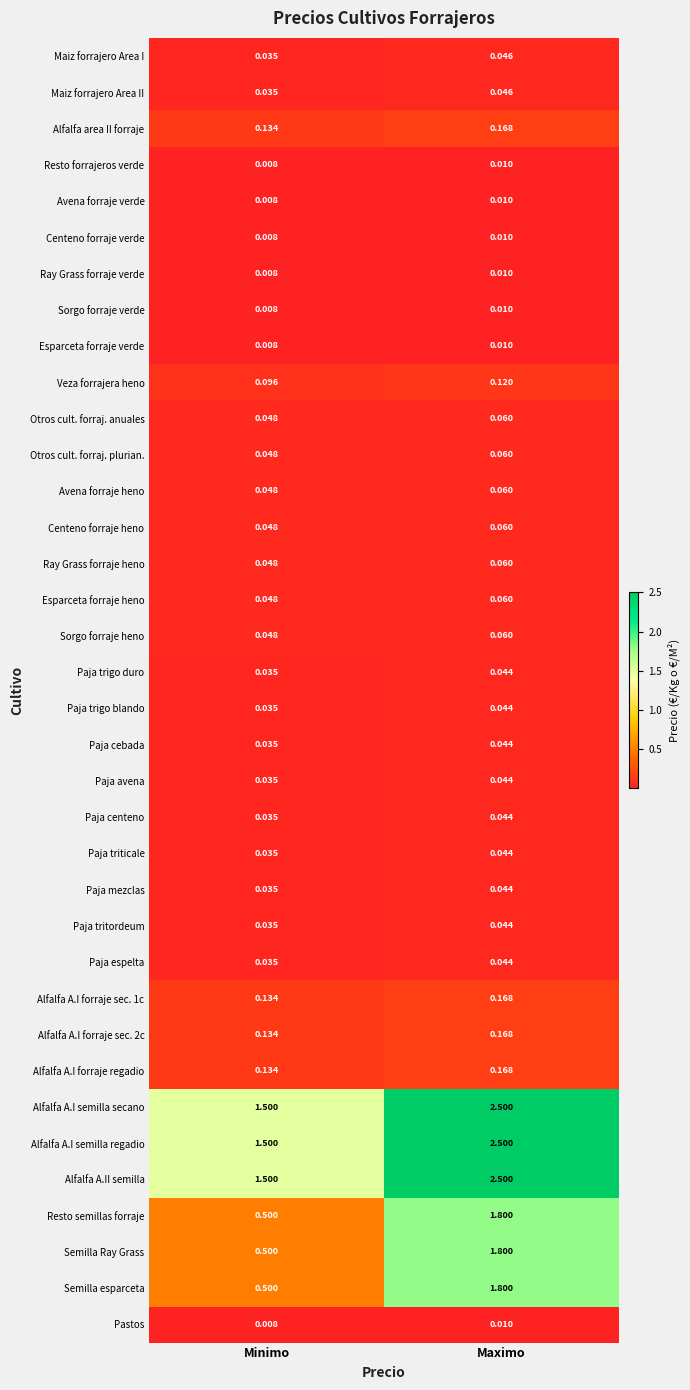

Which label corresponds to the smallest value in the chart?

Minimo